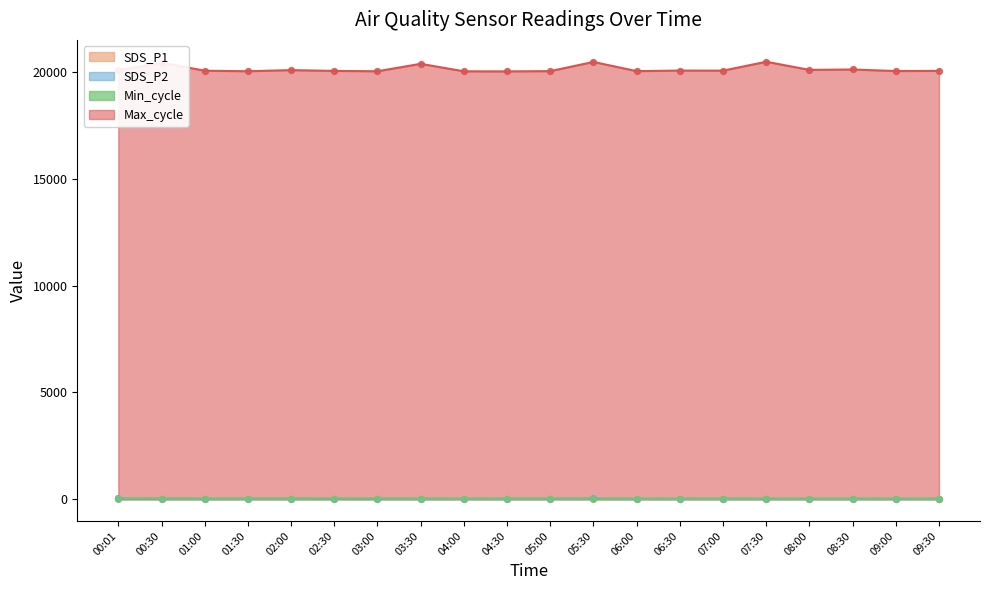

Which series has the largest Y range (max minus min)?

Max_cycle